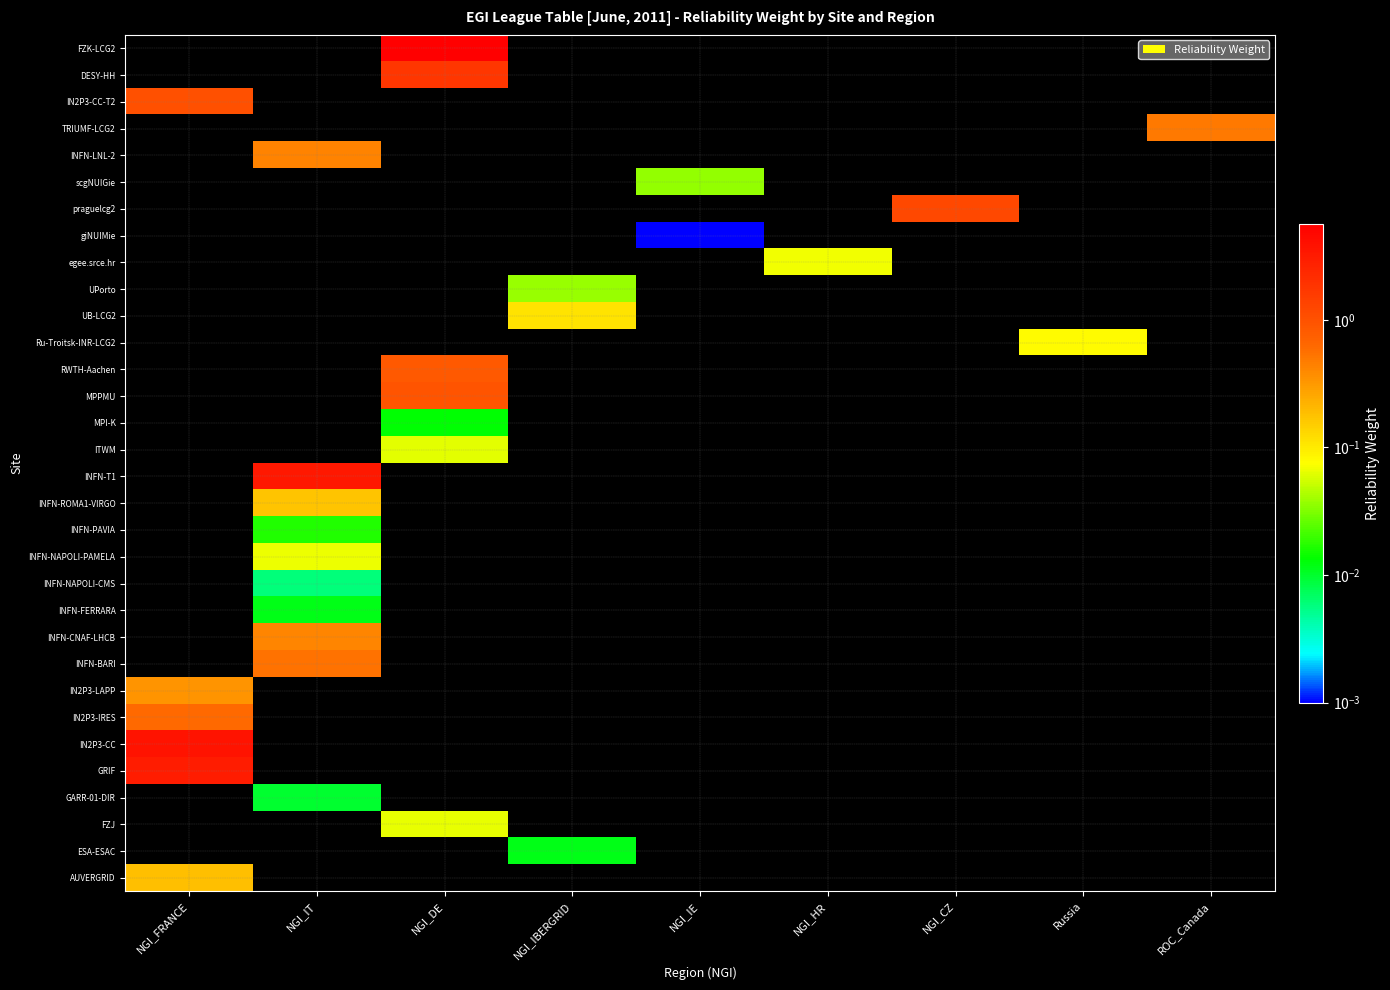

Which category has the lowest value across all series?

NGI_IE